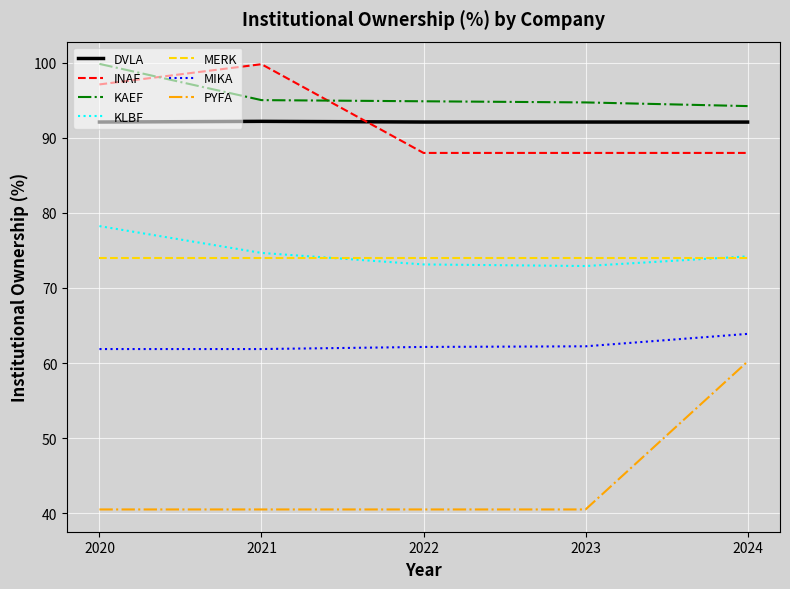

Is the value of INAF at 2022 greater than the value of KAEF at 2022?

No